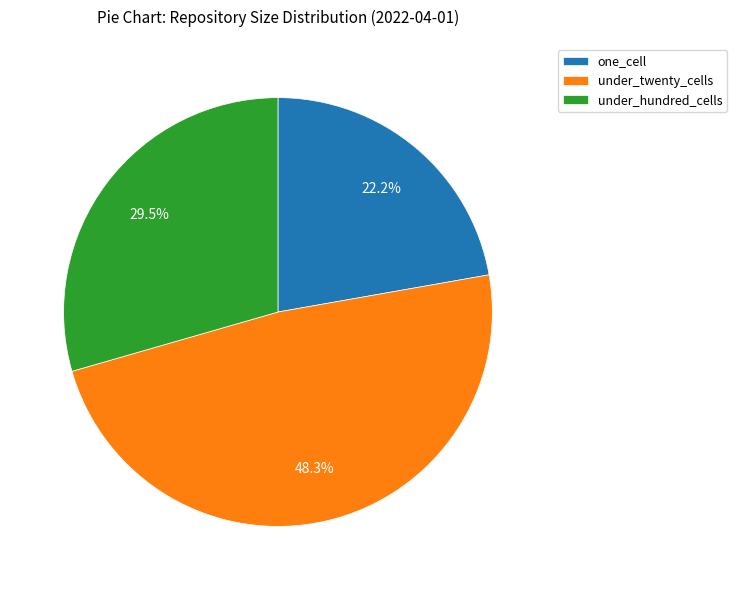

Which slice is the smallest?

one_cell